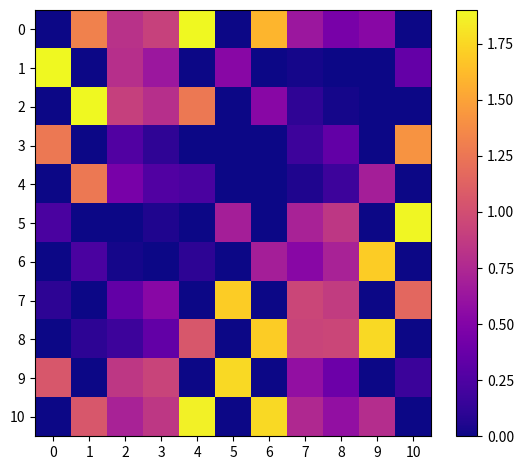

At which category is the sum across all series the highest?

4